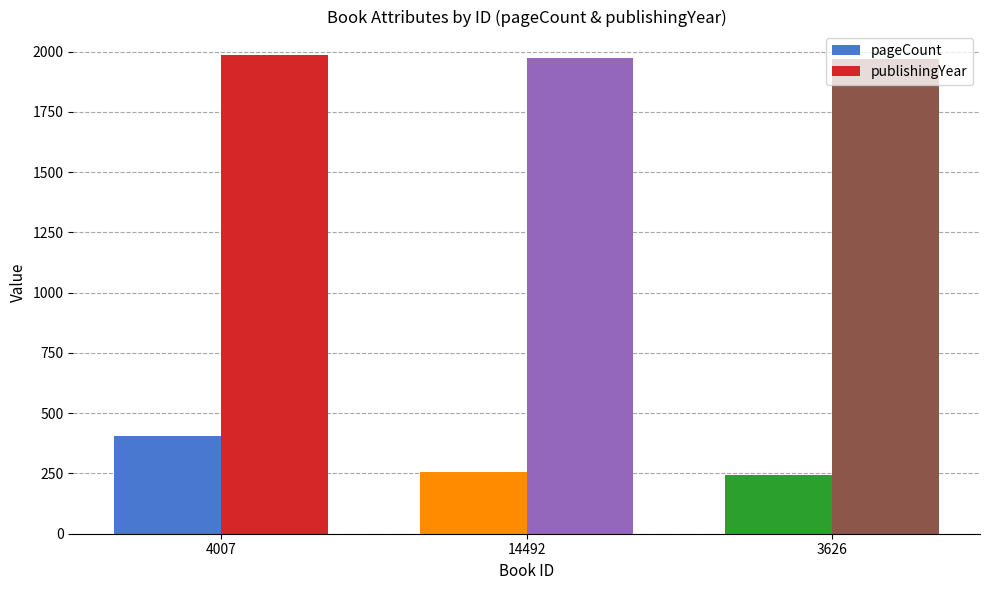

Is it true that publishingYear equals 1975 at 14492?

True